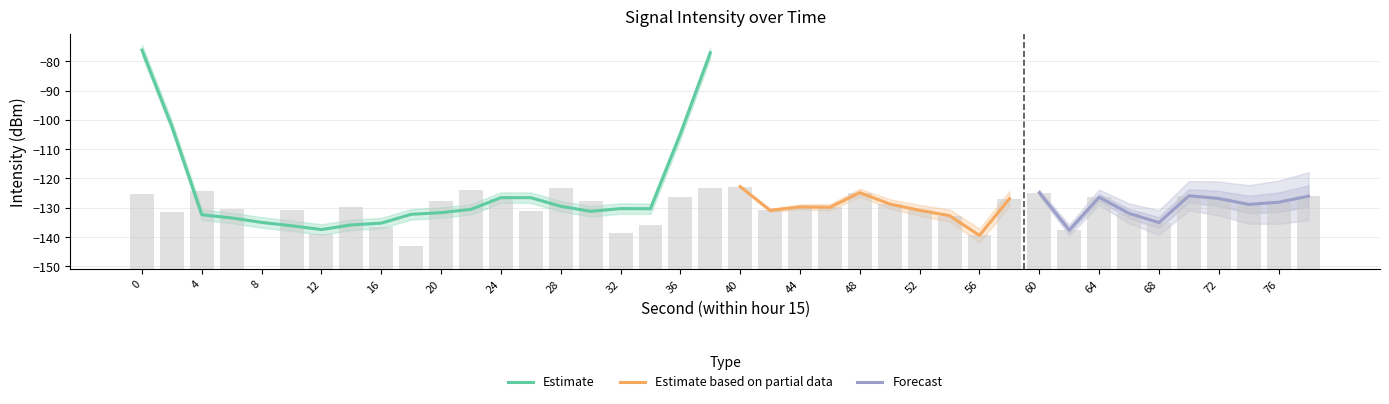

What is the difference between the maximum and minimum values in the Estimate based on partial data series?

16.7